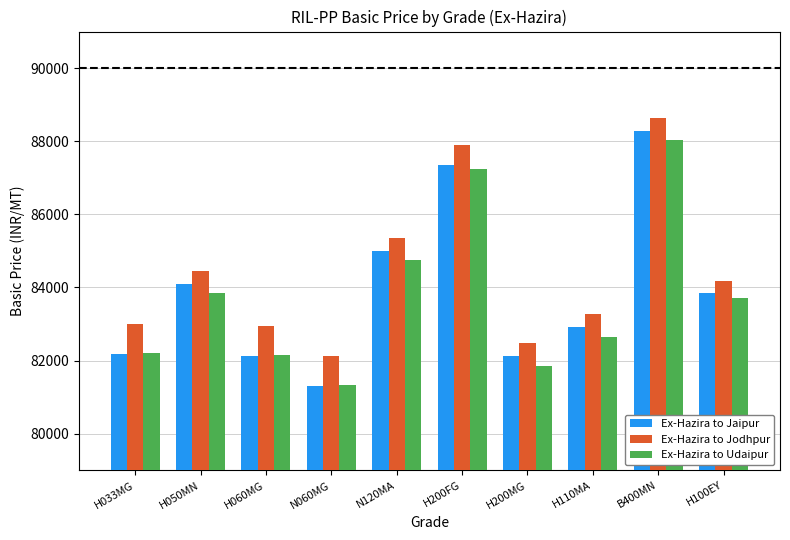

What is the minimum value shown in the chart?

81319